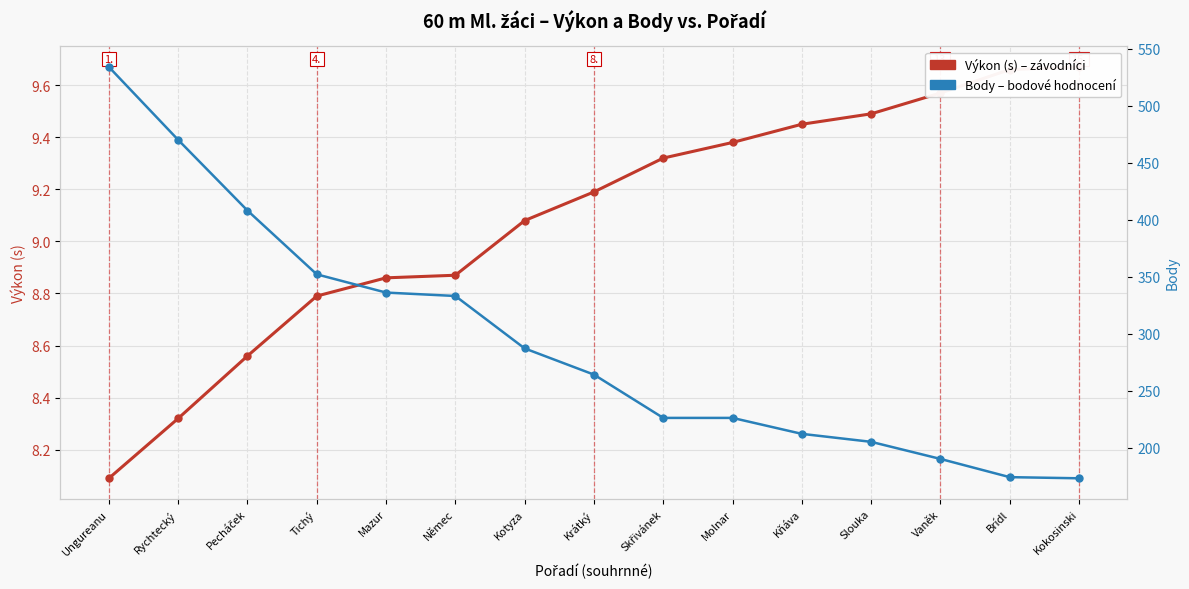

Reading right to left, what are all the values shown in this chart?

Výkon (s): Kokosinski=9.7	Brídl=9.7	Vaněk=9.6	Slouka=9.5	Kňáva=9.4	Molnar=9.4	Skřivánek=9.3	Krátký=9.2	Kotyza=9.1	Němec=8.9	Mazur=8.9	Tichý=8.8	Pecháček=8.6	Rychtecký=8.3	Ungureanu=8.1
Body: Kokosinski=173.0	Brídl=174.0	Vaněk=190.0	Slouka=205.0	Kňáva=212.0	Molnar=226.0	Skřivánek=226.0	Krátký=264.0	Kotyza=287.0	Němec=333.0	Mazur=336.0	Tichý=352.0	Pecháček=408.0	Rychtecký=470.0	Ungureanu=534.0